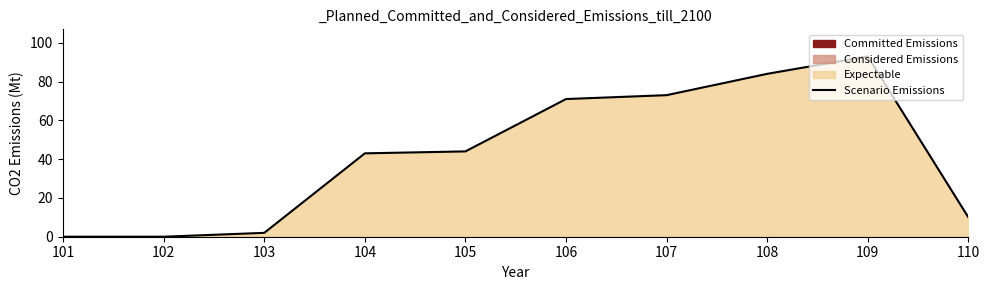

List the labels in order of value, smallest first.

101, 102, 103, 110, 104, 105, 106, 107, 108, 109